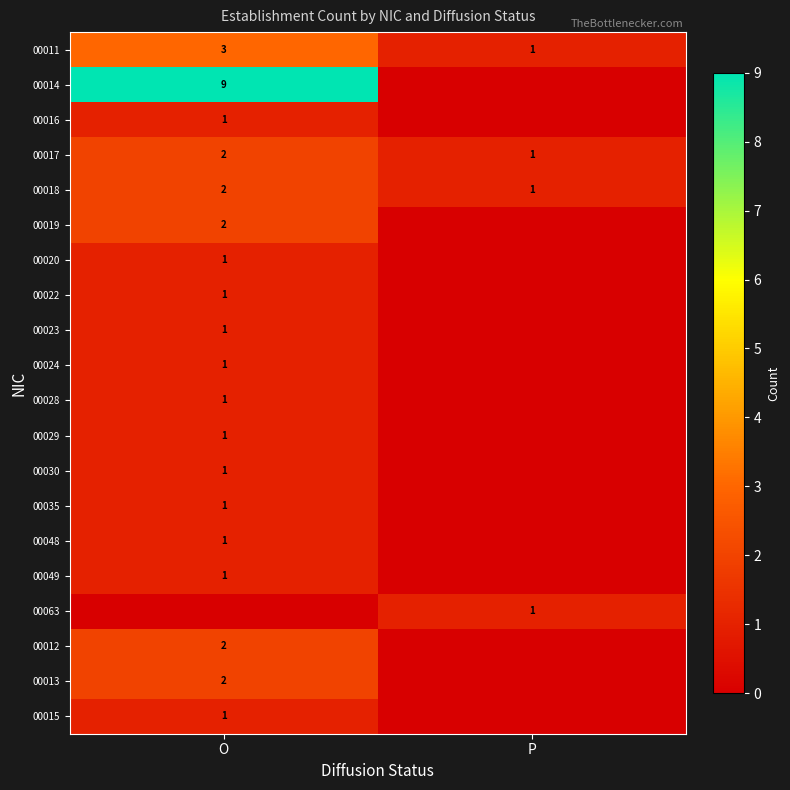

The 00015 series shows 1 at O. True or false?

True